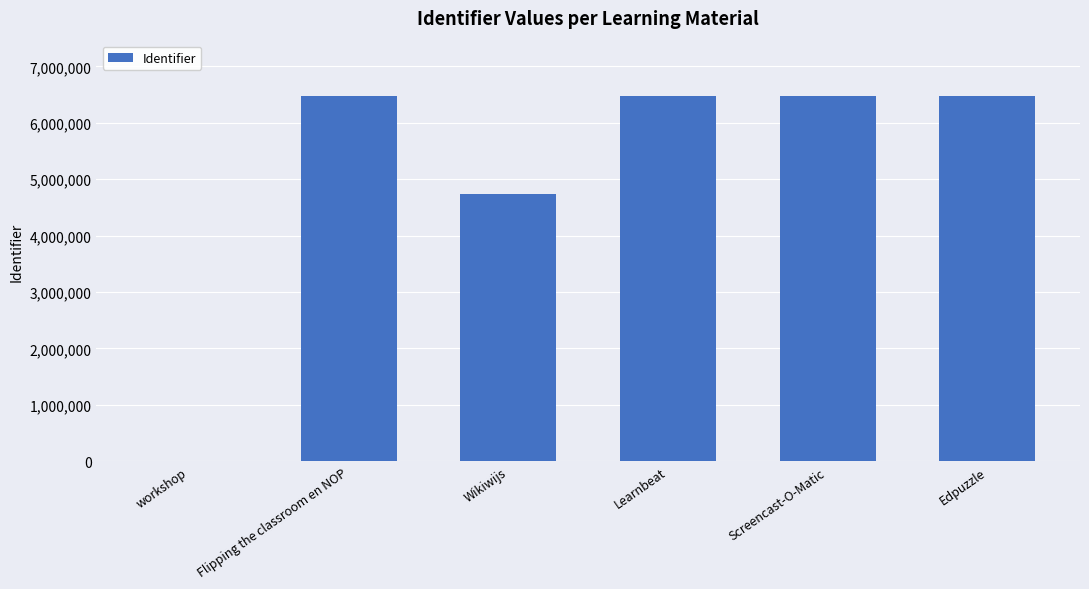

The value at Learnbeat is 3675611. True or false?

False